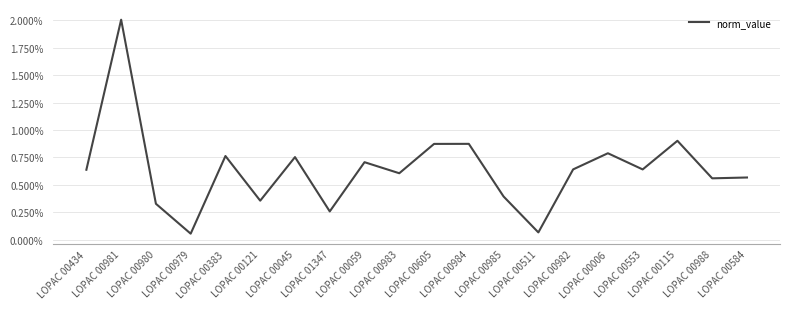

Does the chart display data point markers on the line(s)?

No